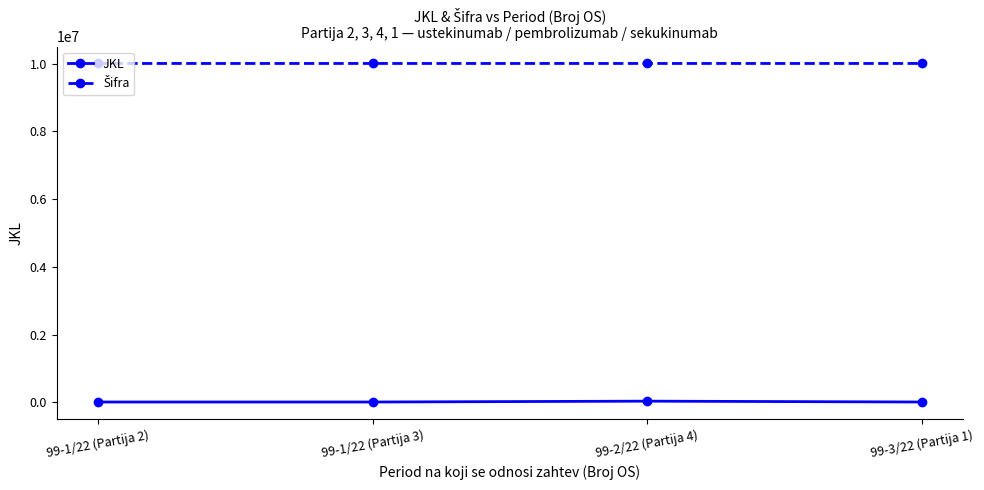

What is the label of the 3rd point from the left?

99-2/22 (Partija 4)